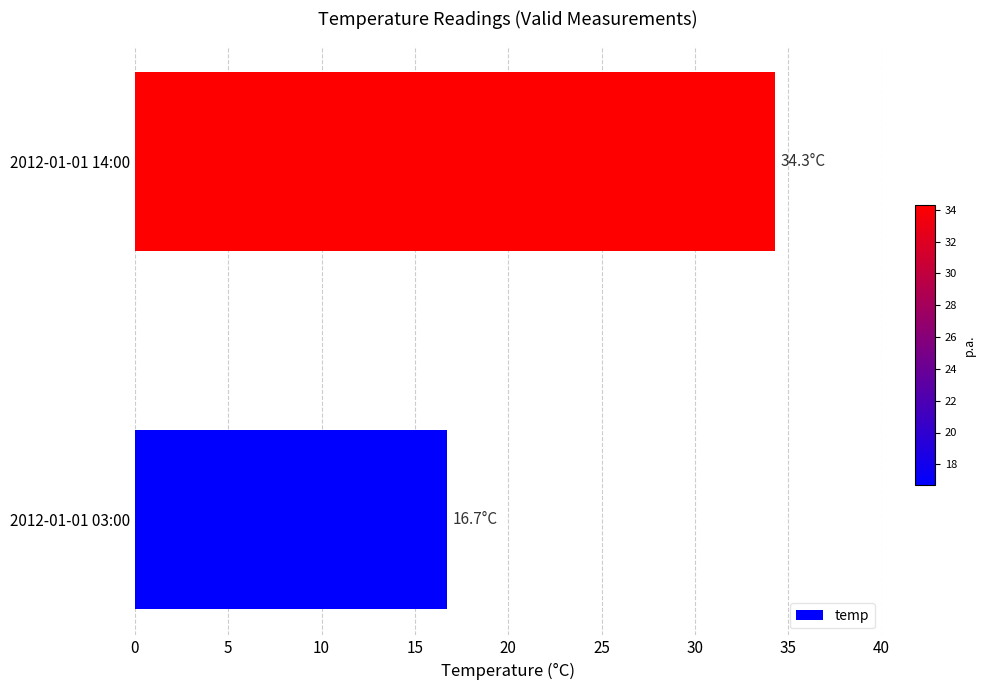

How many categories are shown in the chart?

2